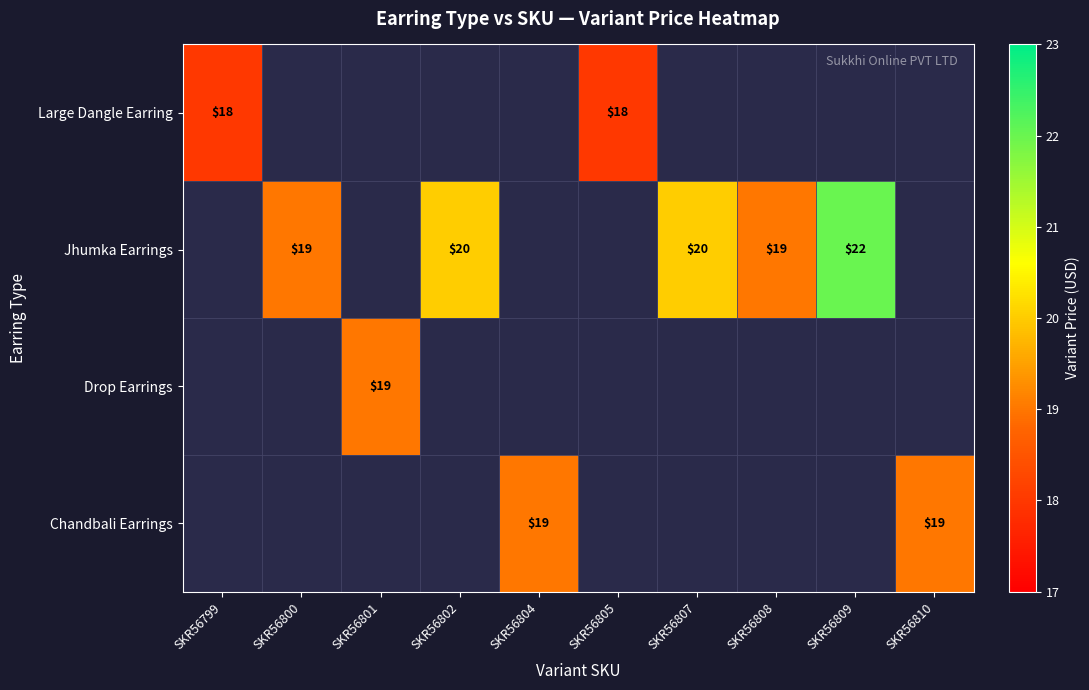

What is the difference between the Jhumka Earrings values at SKR56809 and SKR56800?

3